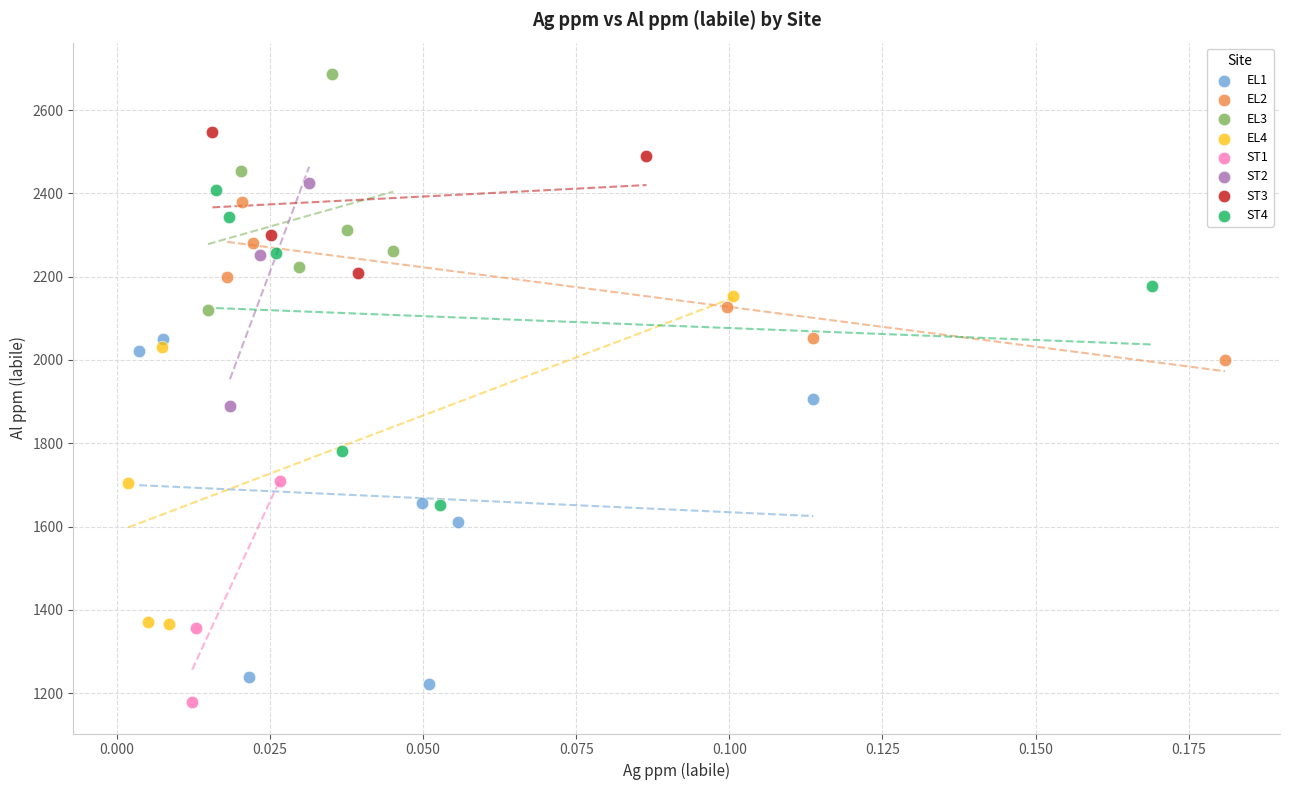

Which series has the largest Y range (max minus min)?

EL1